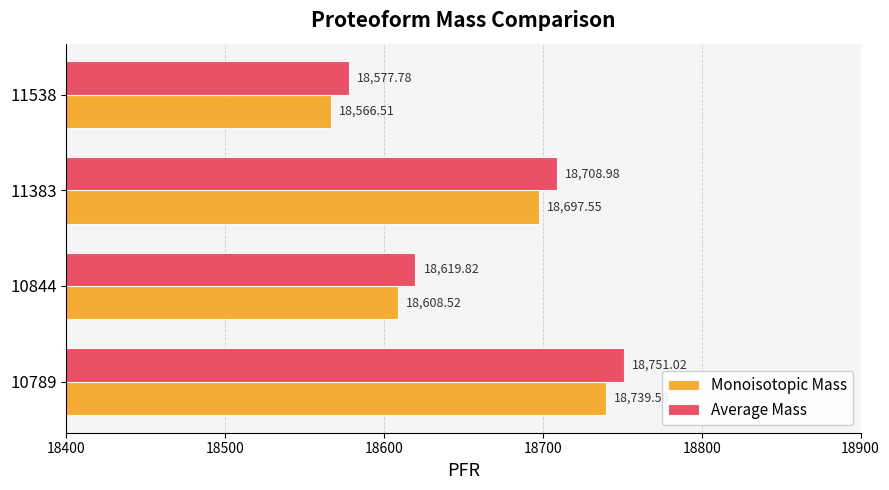

What is the average value of the Monoisotopic Mass series?

18653.0